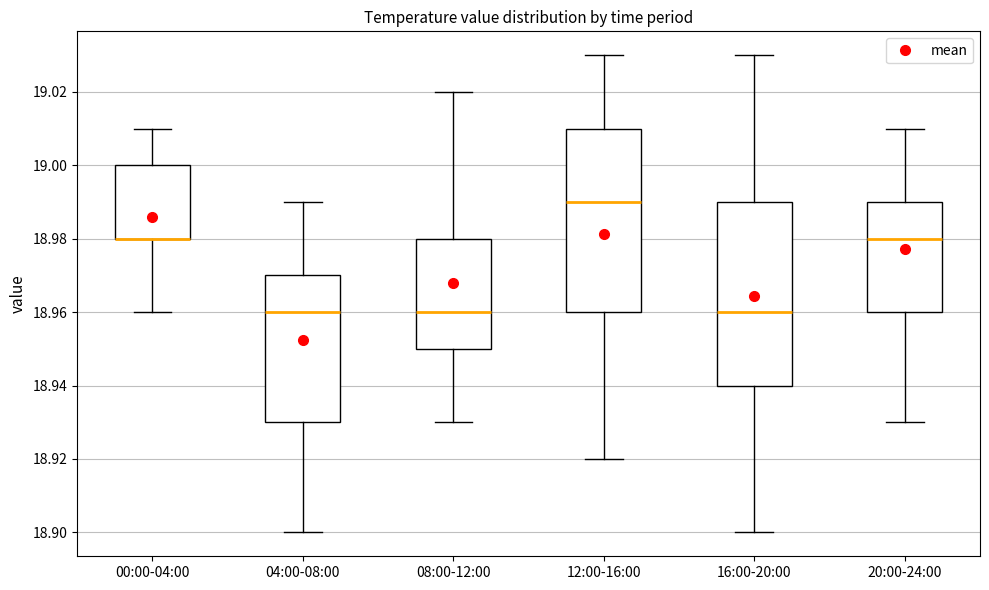

Reading left to right, transcribe this box plot: for each box, give where its median line is, the range the box spans, and where its two whiskers end, as read against the y-axis. The values are not printed on the chart, so give them approximately, as read against the axis.

00:00-04:00: median 18.98 (drawn on the box's lower edge), box 18.98 to 19.00, whiskers 18.96 to 19.01
04:00-08:00: median 18.96, box 18.93 to 18.97, whiskers 18.90 to 18.99
08:00-12:00: median 18.96, box 18.95 to 18.98, whiskers 18.93 to 19.02
12:00-16:00: median 18.99, box 18.96 to 19.01, whiskers 18.92 to 19.03
16:00-20:00: median 18.96, box 18.94 to 18.99, whiskers 18.90 to 19.03
20:00-24:00: median 18.98, box 18.96 to 18.99, whiskers 18.93 to 19.01